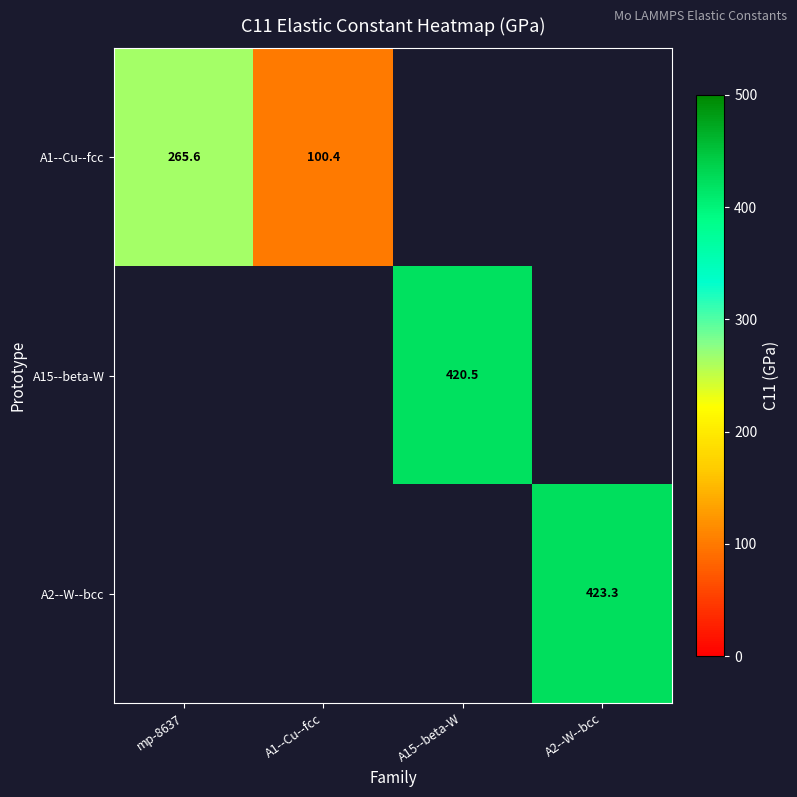

Is the value of A1--Cu--fcc at mp-8637 greater than the value of A15--beta-W at A15--beta-W?

No